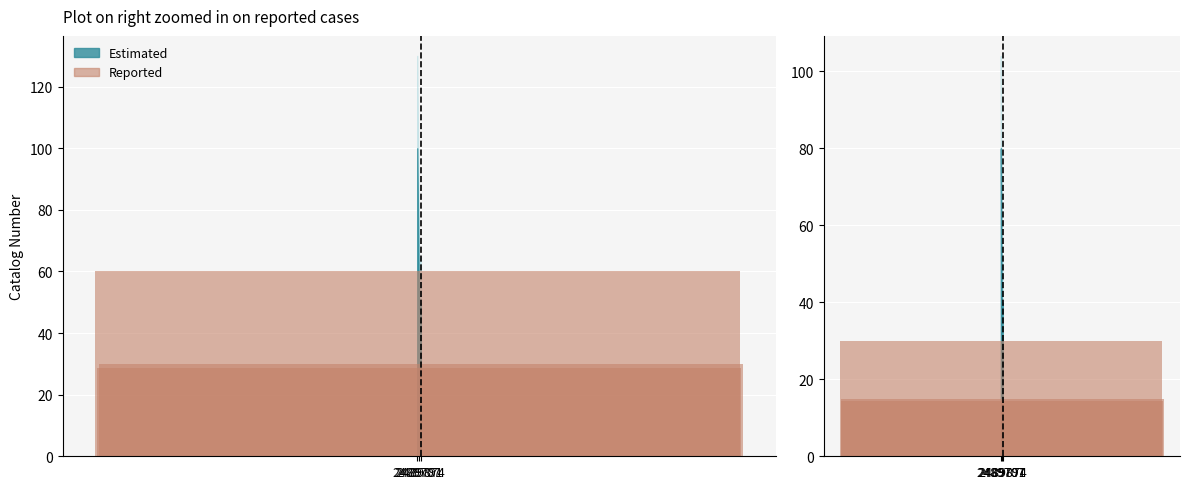

Is it true that the value at 2489874 is 25.5?

False